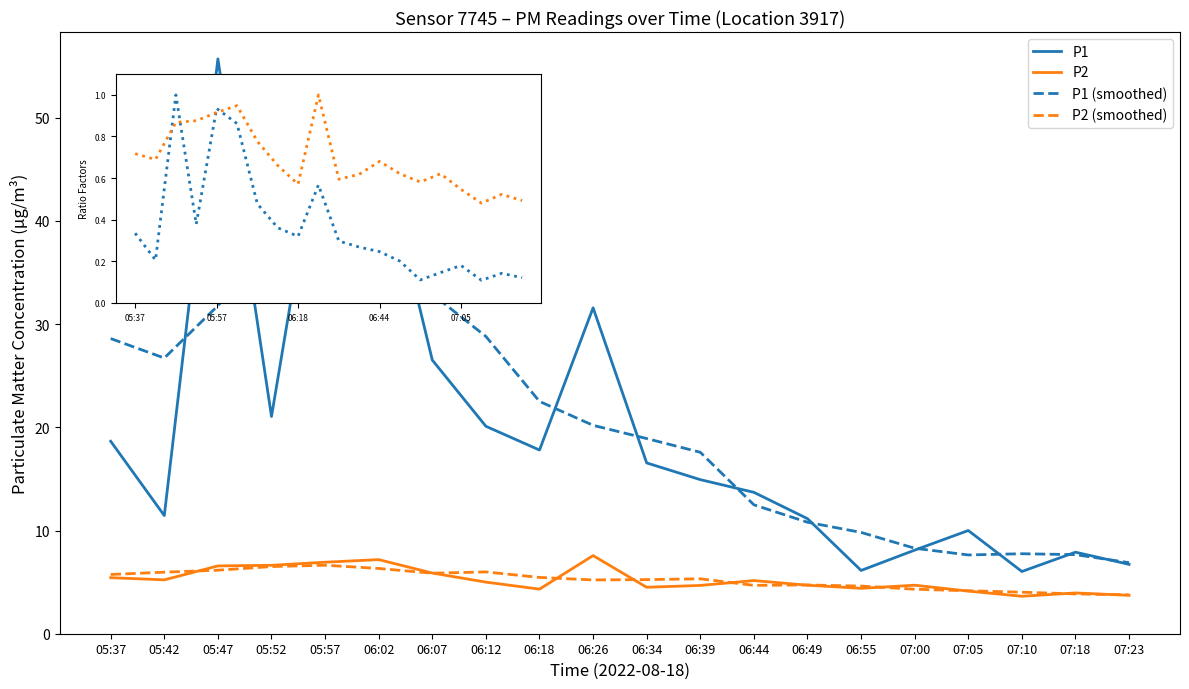

Is the value of P1 (smoothed) at 06:34 greater than the value of P2 at 06:12?

Yes